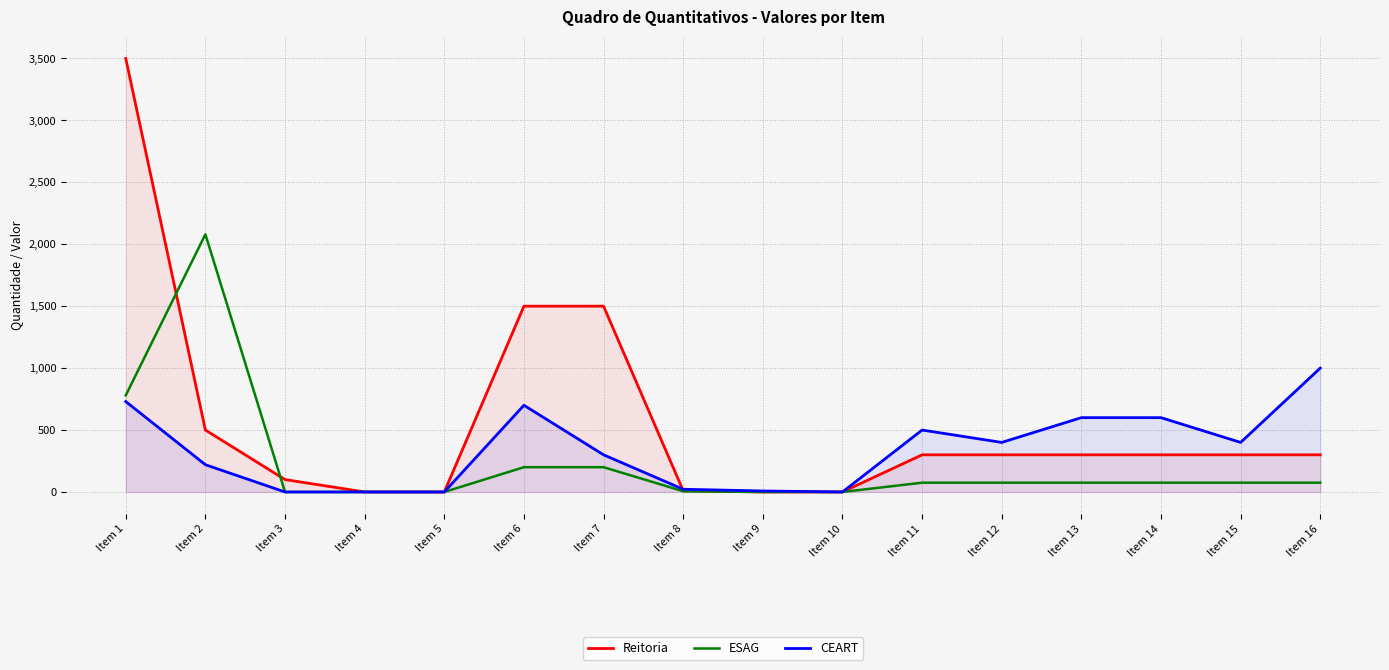

What is the difference between the second highest and second lowest values in the Reitoria series?

1500